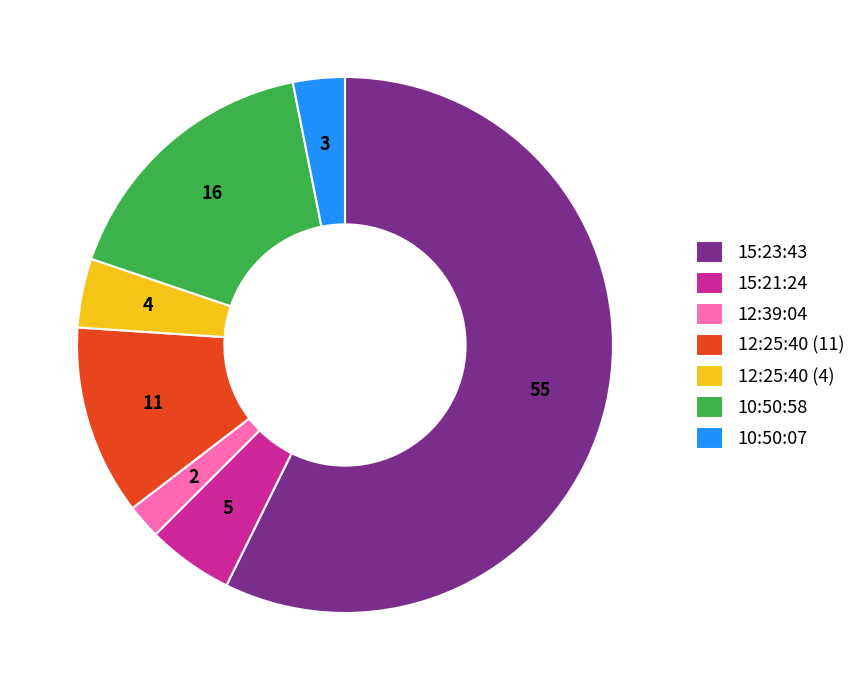

Does any single category account for the majority?

Yes